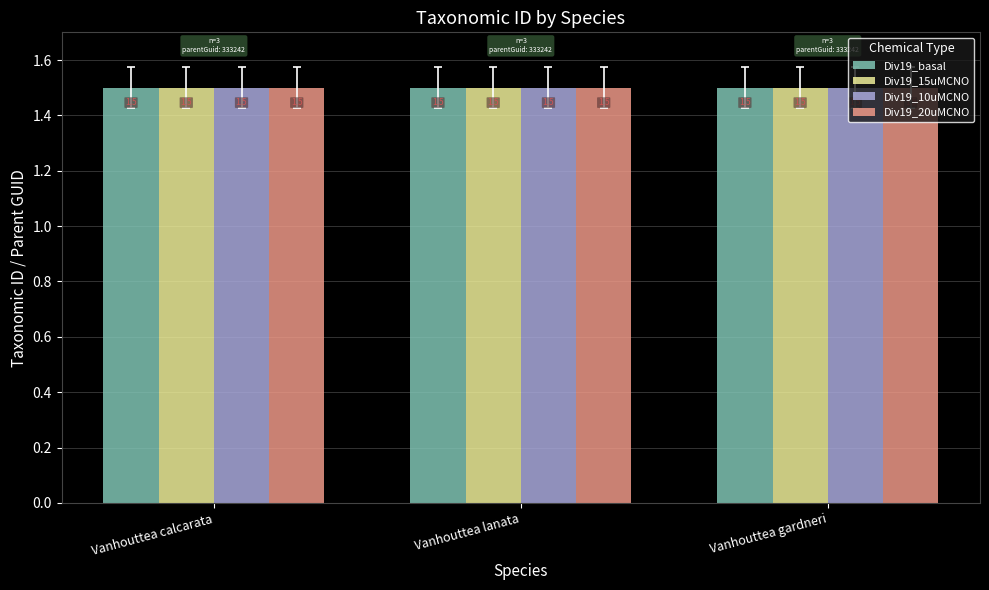

What is the maximum value shown in the chart?

1.5